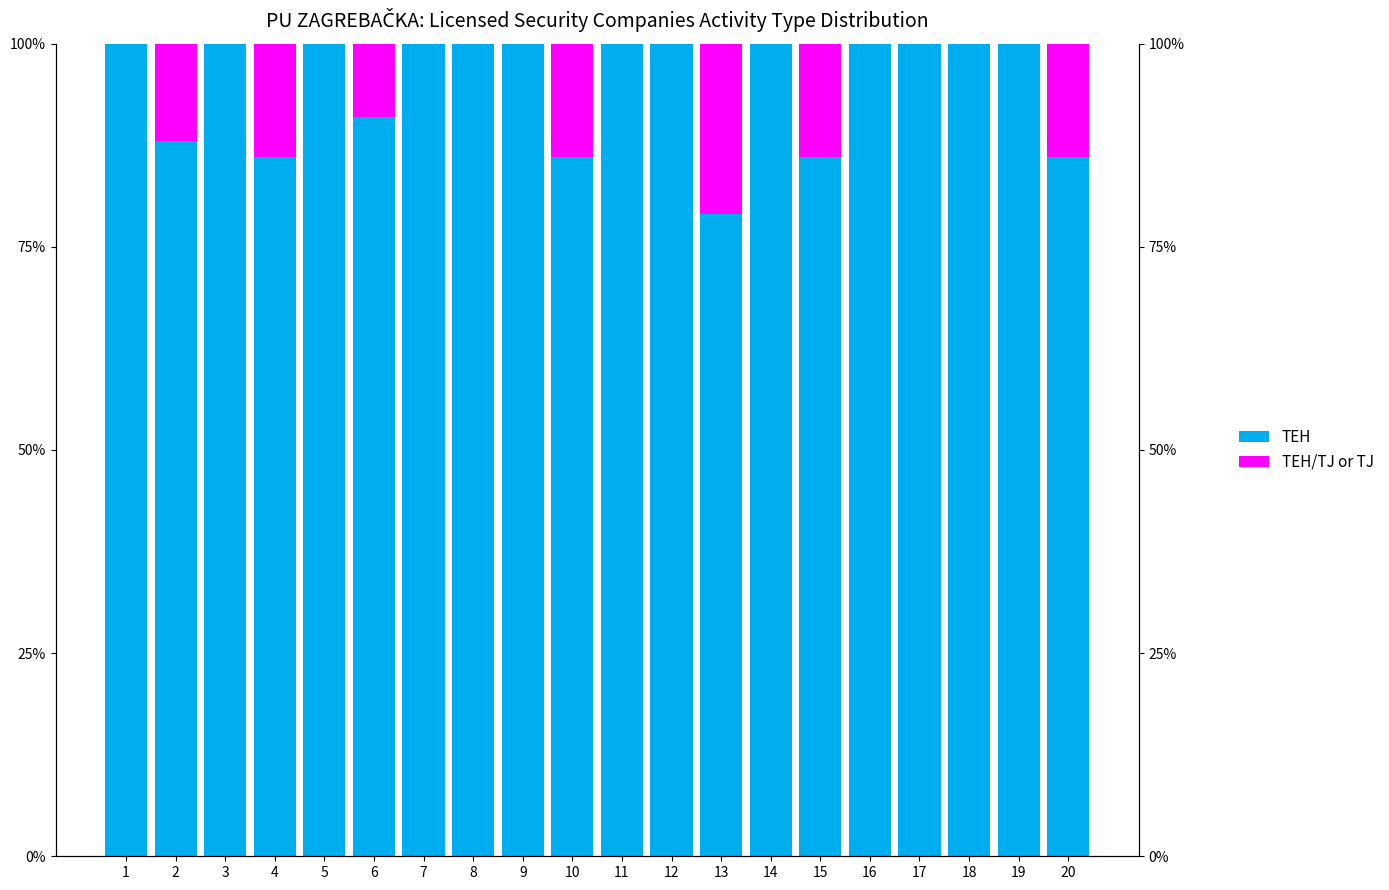

Reading left to right, list all the values displayed in this chart.

TEH/TJ or TJ: 0	12	0	14	0	9	0	0	0	14	0	0	21	0	14	0	0	0	0	14
TEH: 100	88	100	86	100	91	100	100	100	86	100	100	79	100	86	100	100	100	100	86